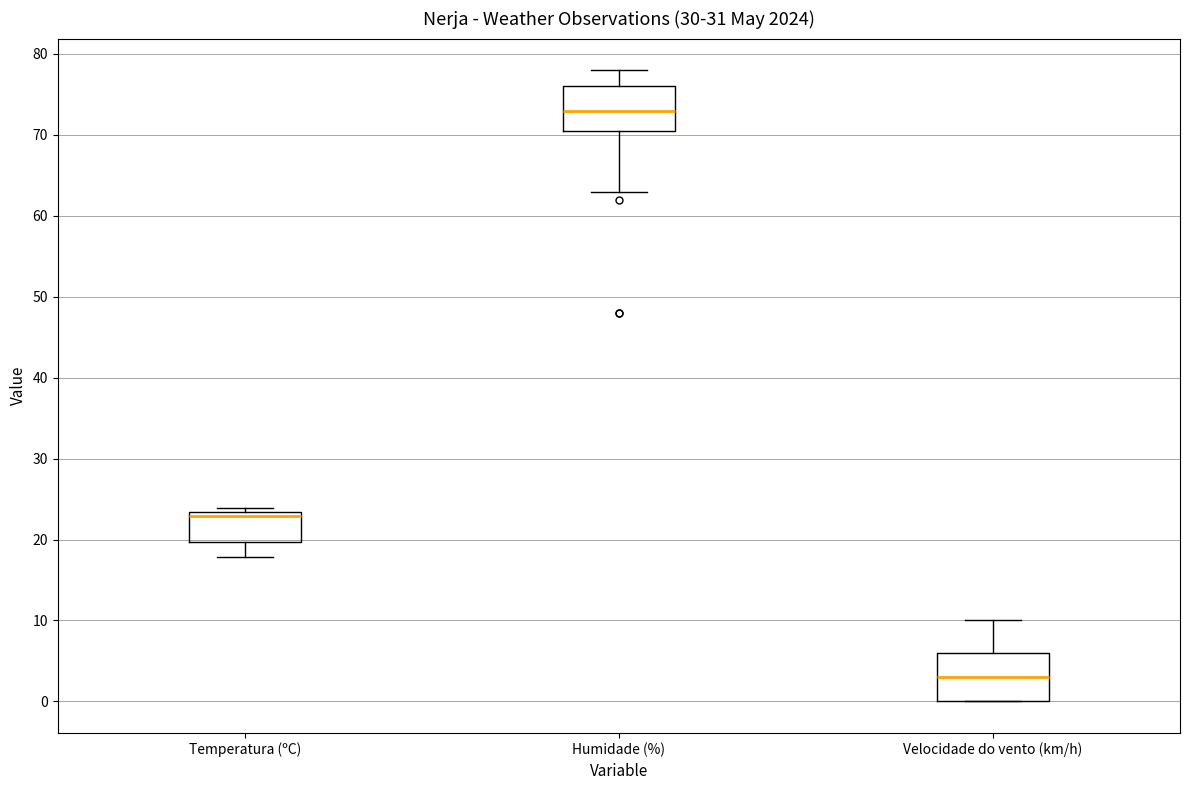

Which box has the highest median line?

Humidade (%)